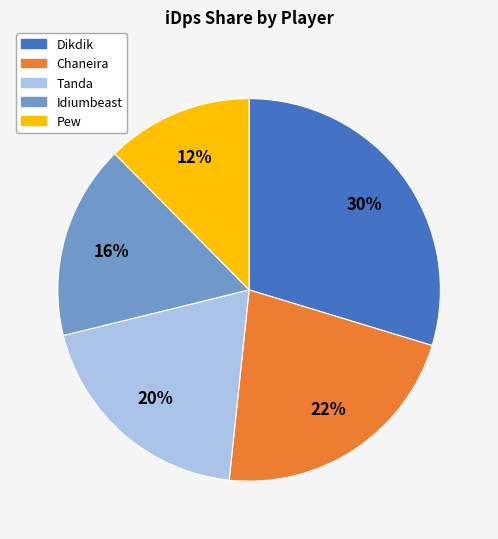

Count the number of slices in the pie.

5